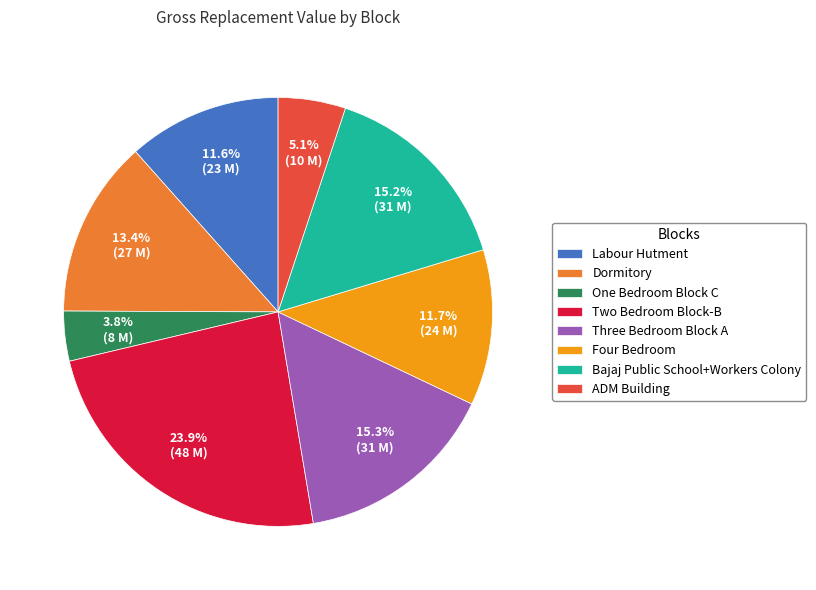

Combined, what portion of the pie is Three Bedroom Block A and ADM Building?

20.4%